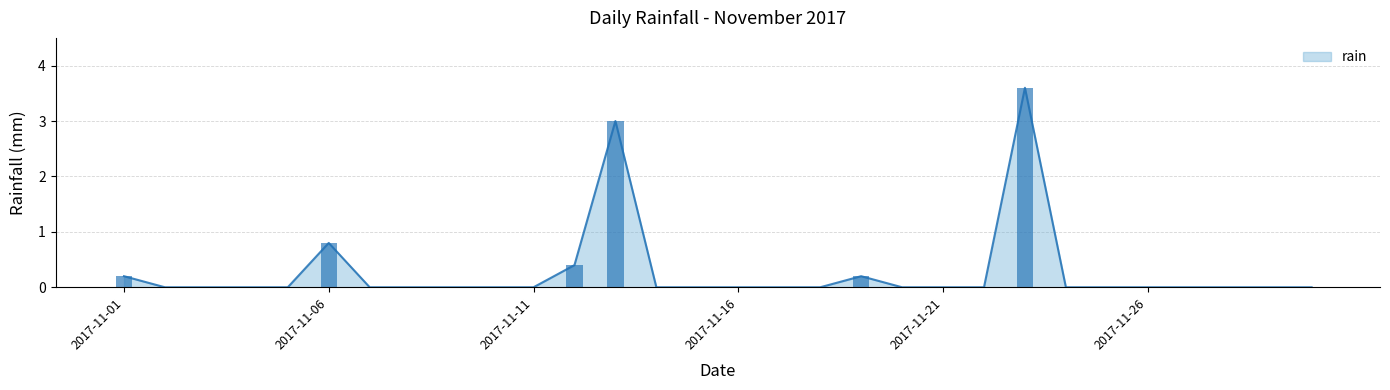

The value at 2017-11-28 is 0.0. True or false?

True